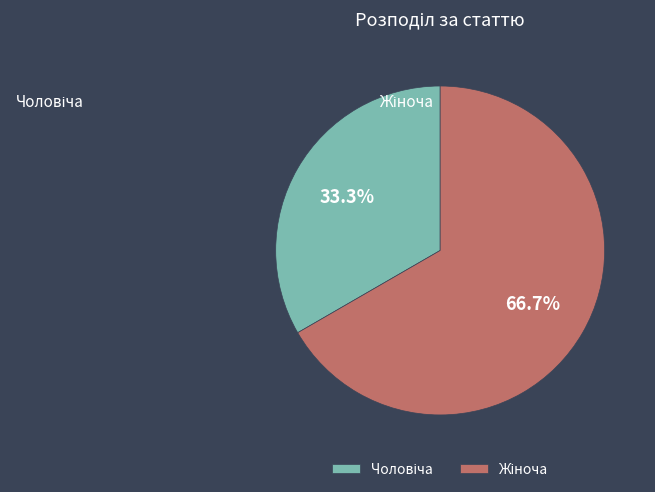

Is there a majority slice in this chart?

Yes